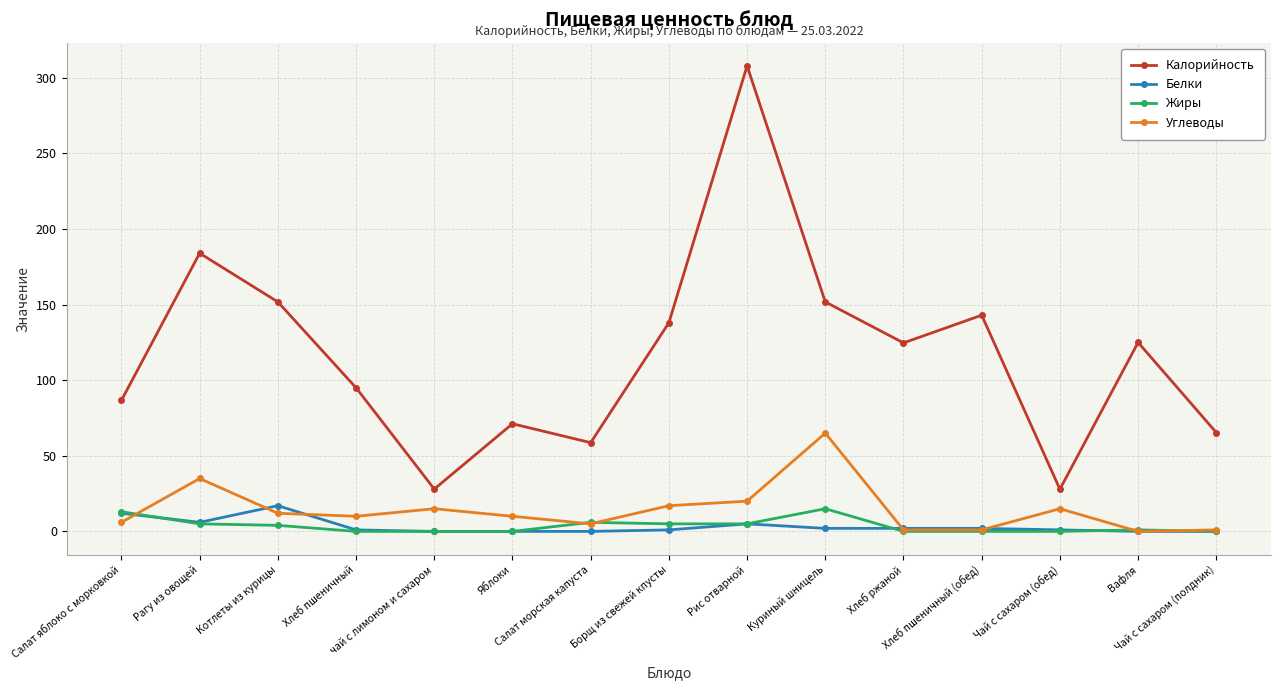

True or false: Калорийность and Углеводы intersect in this chart.

False